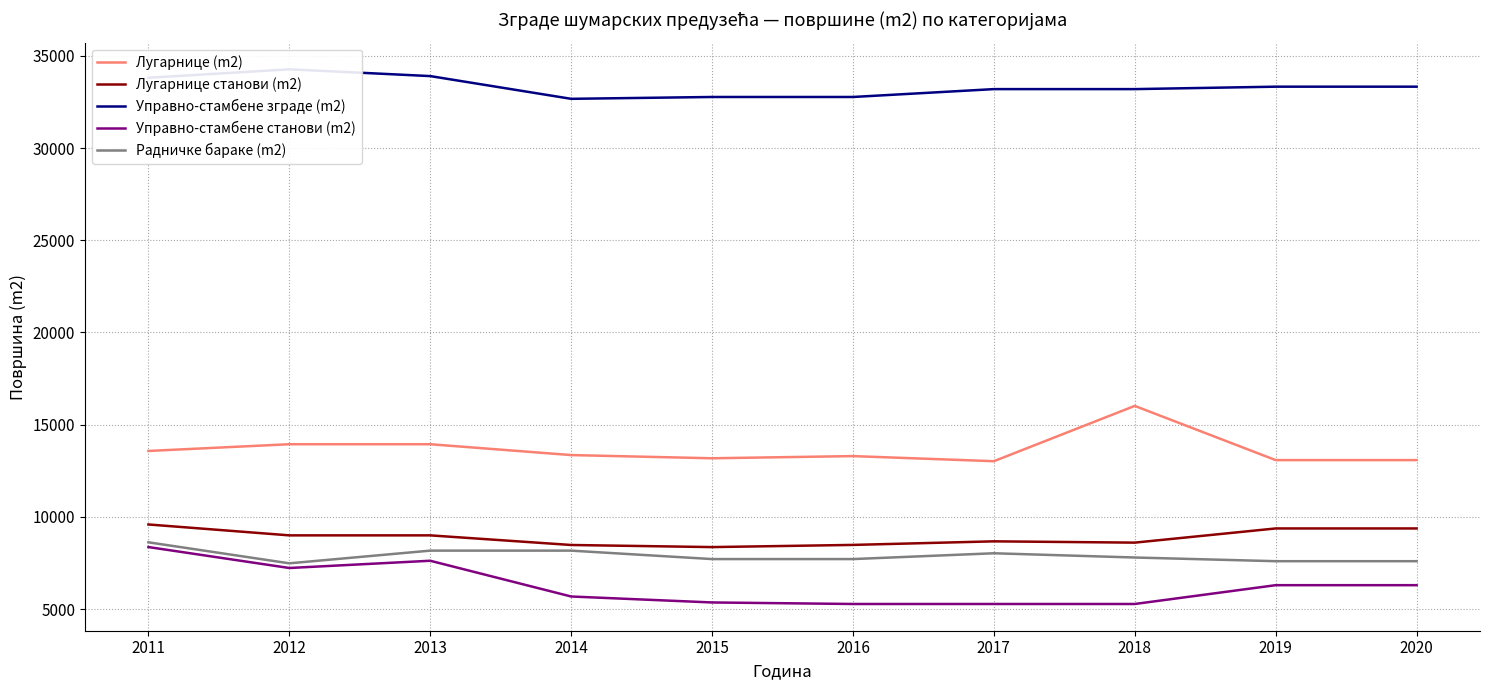

List the labels in order of Управно-стамбене станови (m2) value, smallest first.

2016, 2017, 2018, 2015, 2014, 2019, 2020, 2012, 2013, 2011